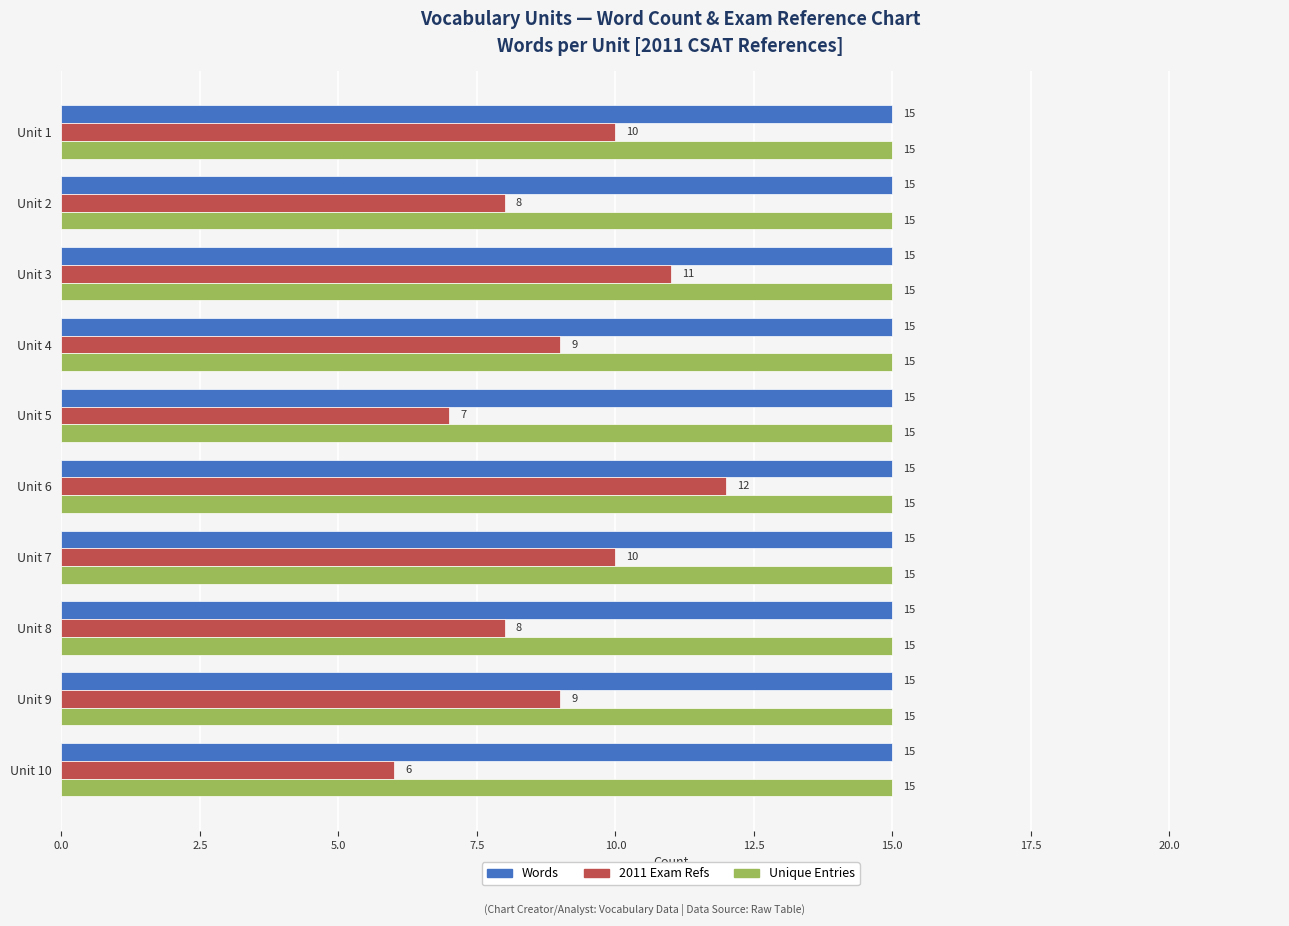

Is the value of 2011 Exam Refs at Unit 1 greater than the value of Unique Entries at Unit 8?

No